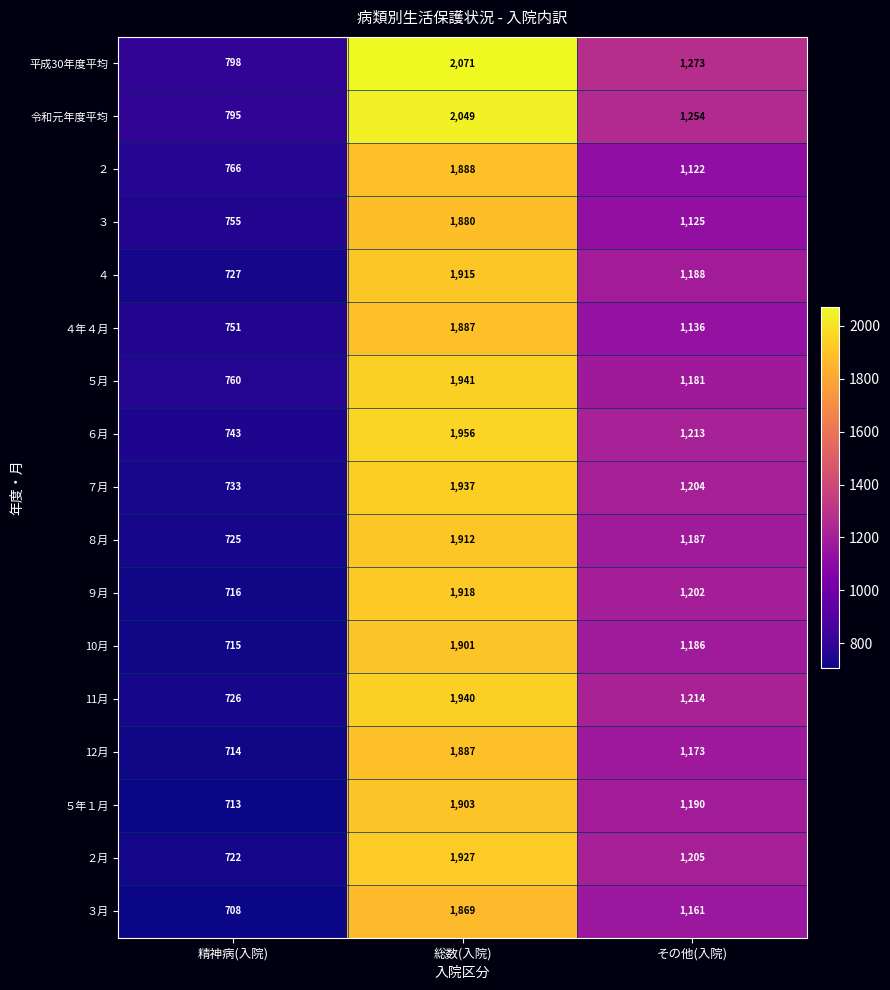

What is the average value of the 10月 series?

1267